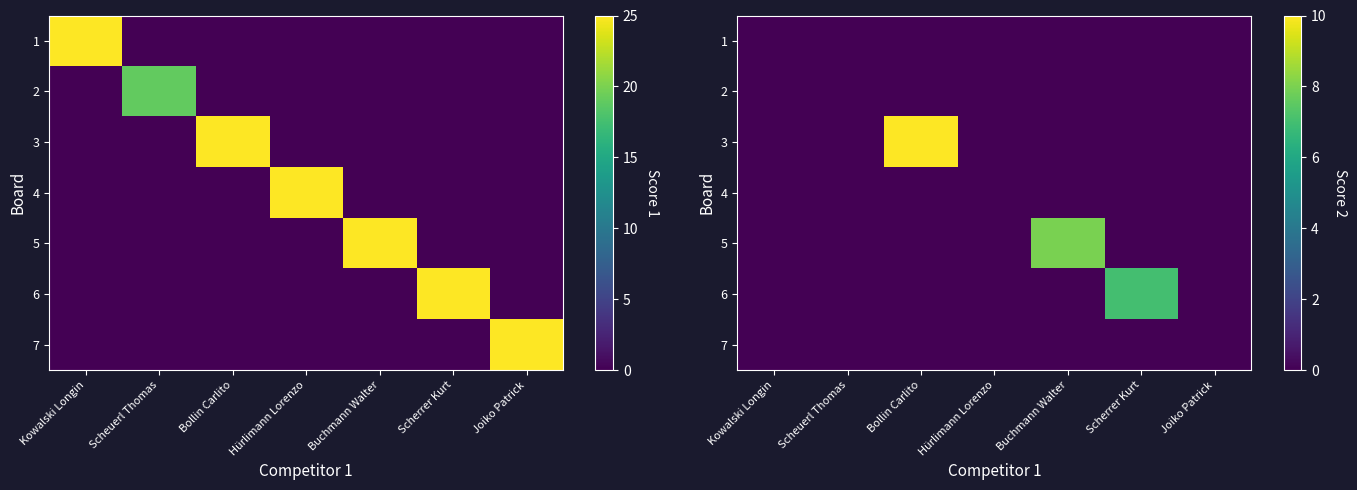

How many 6 values are between 0 and 1?

6